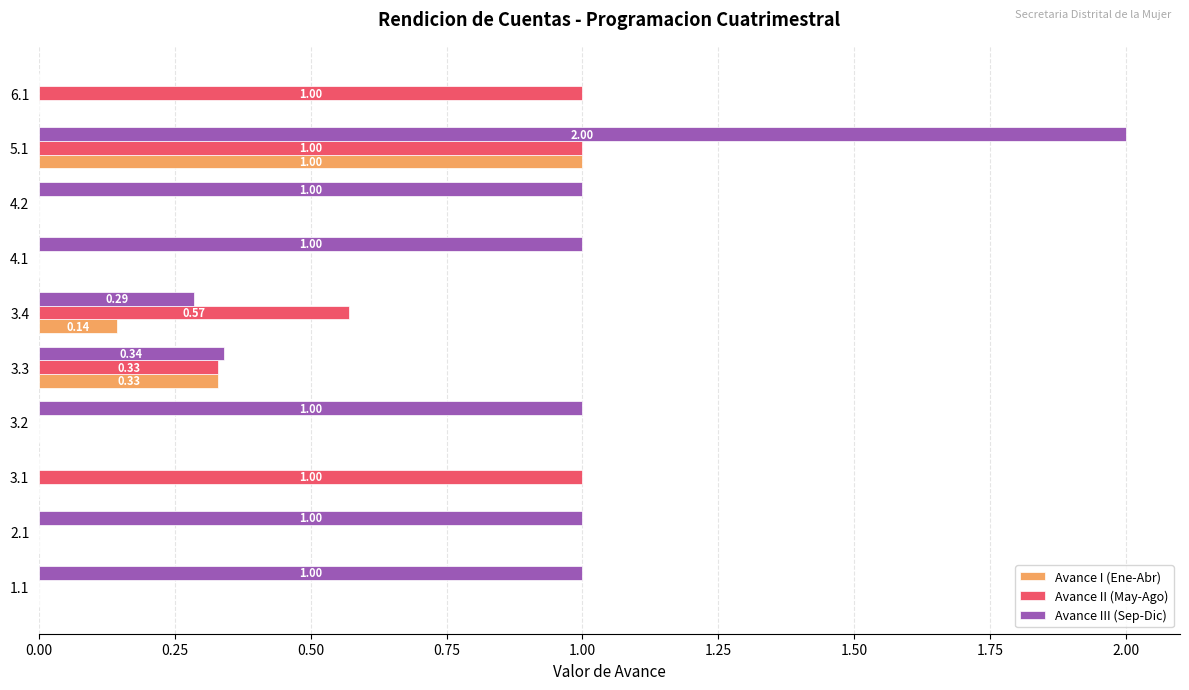

What is the sum of the Avance III (Sep-Dic) values at 3.4 and 5.1?

2.3